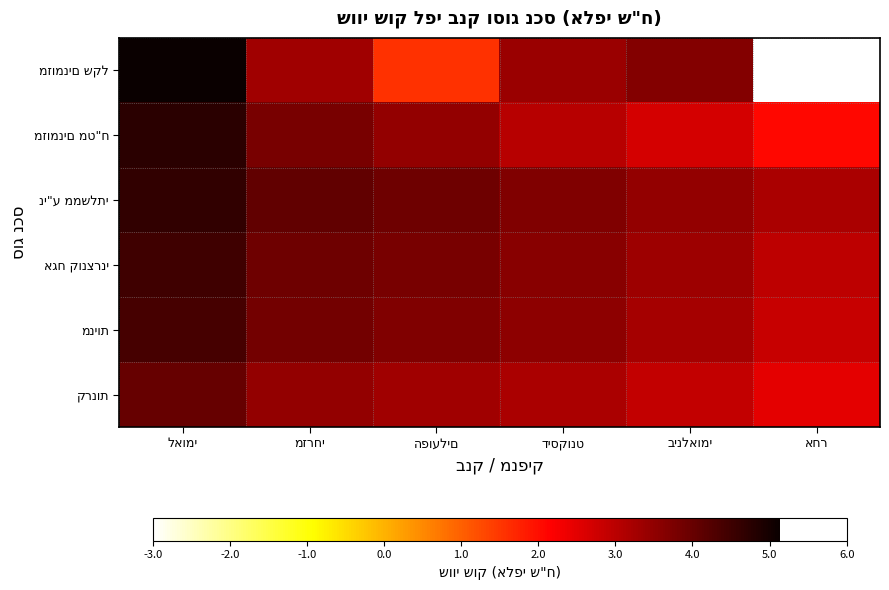

Is it true that קרנות equals 2.5 at אחר?

True